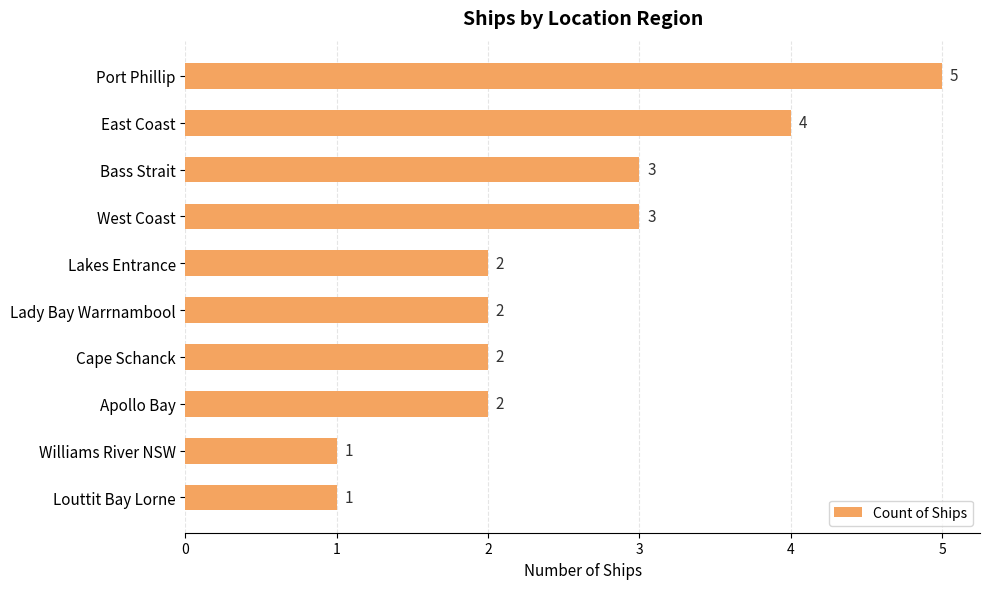

What is the sum of the values at Lady Bay Warrnambool and Bass Strait?

5